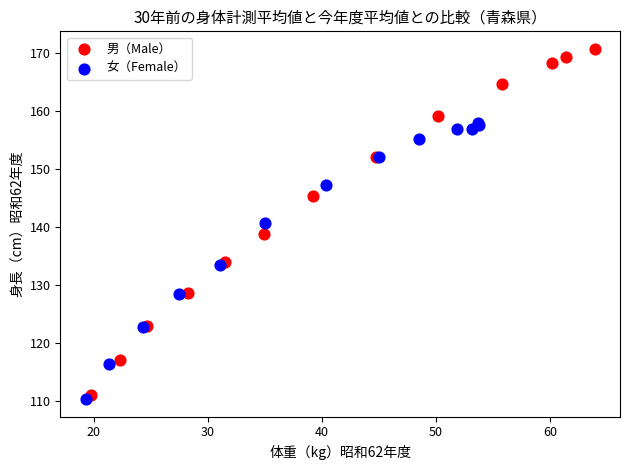

What are all the series names shown in the legend?

男（Male）, 女（Female）